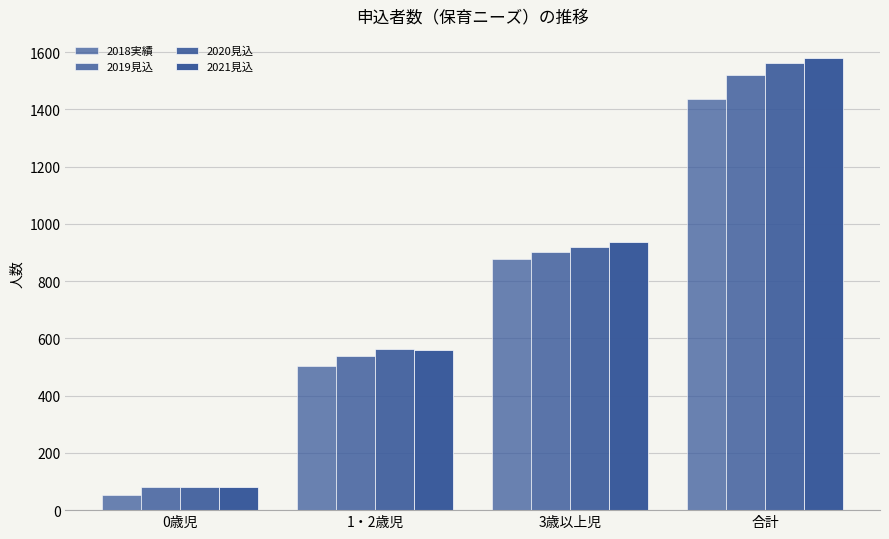

Which series has the largest total across all categories?

2021見込